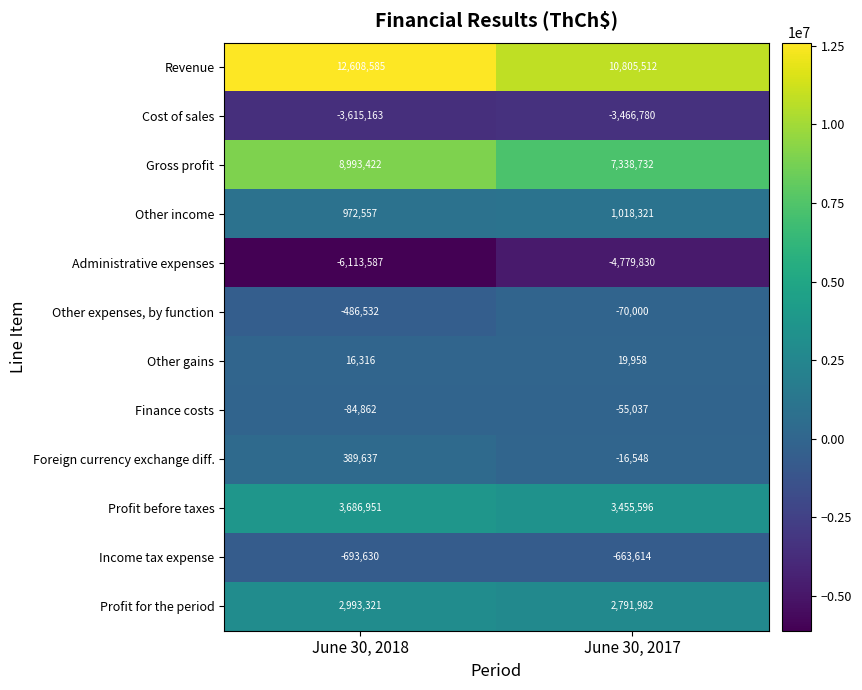

What is the spread (max minus min) of values at June 30, 2017?

15585342